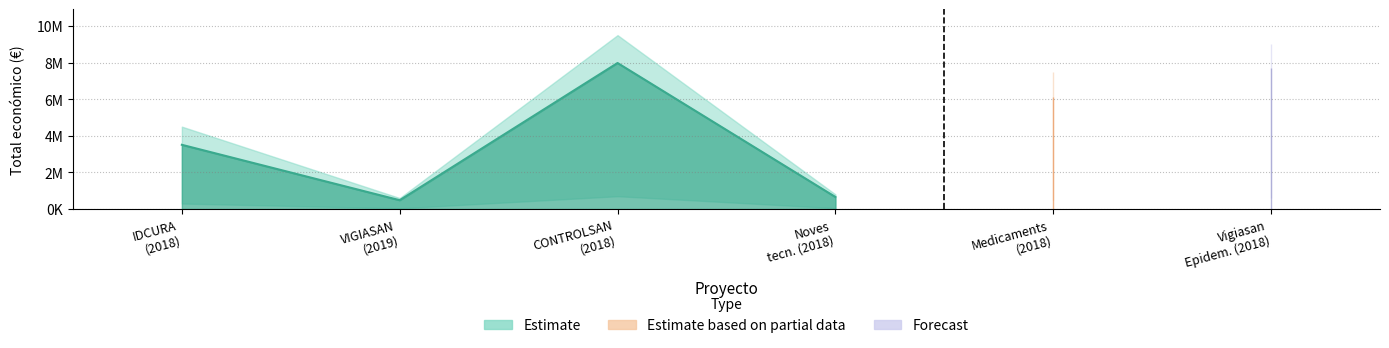

What is the difference between the values at 2018 and 2018?

1879954